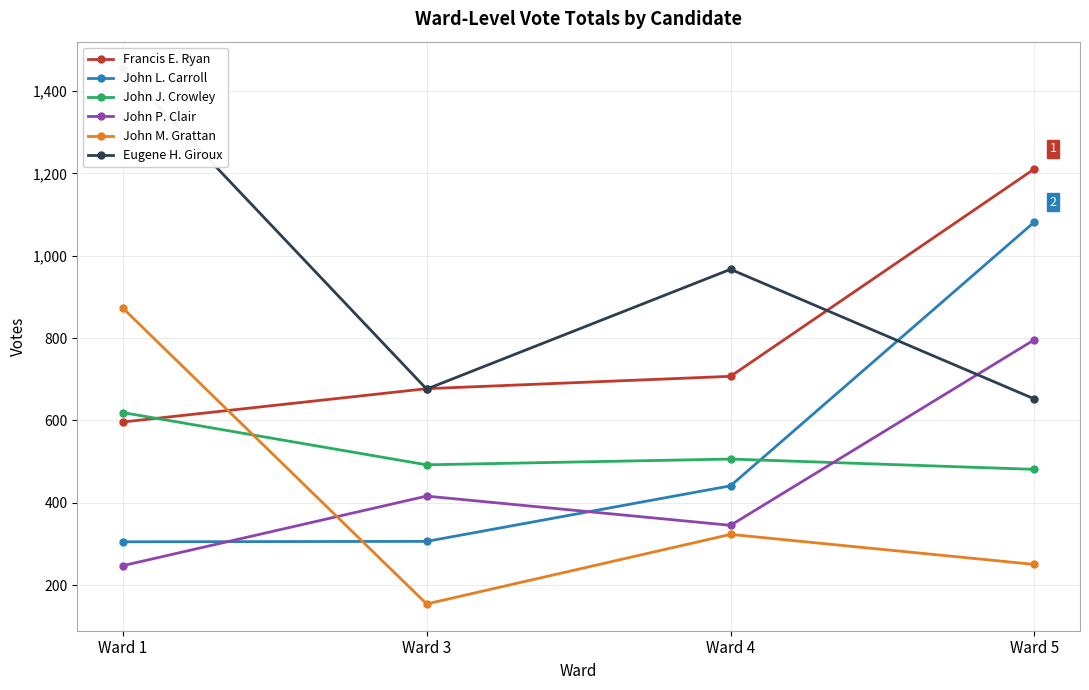

Where is John P. Clair nearest to the value 521?

Ward 3